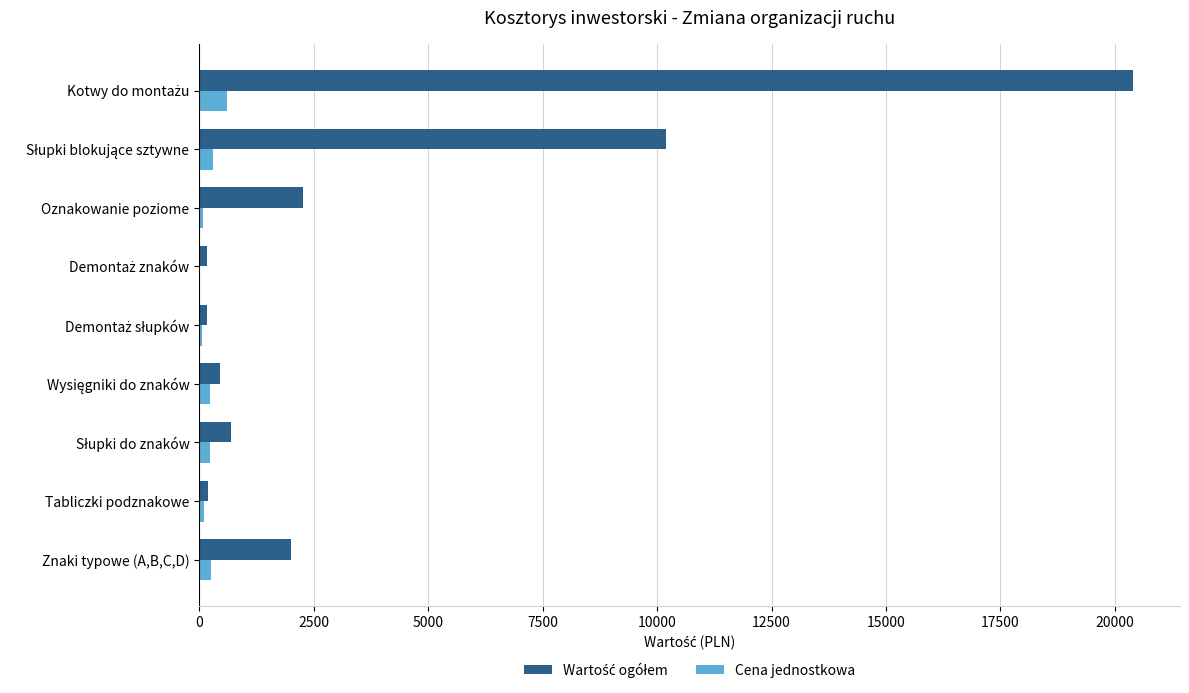

What is the sum of all Cena jednostkowa values?

1885.0